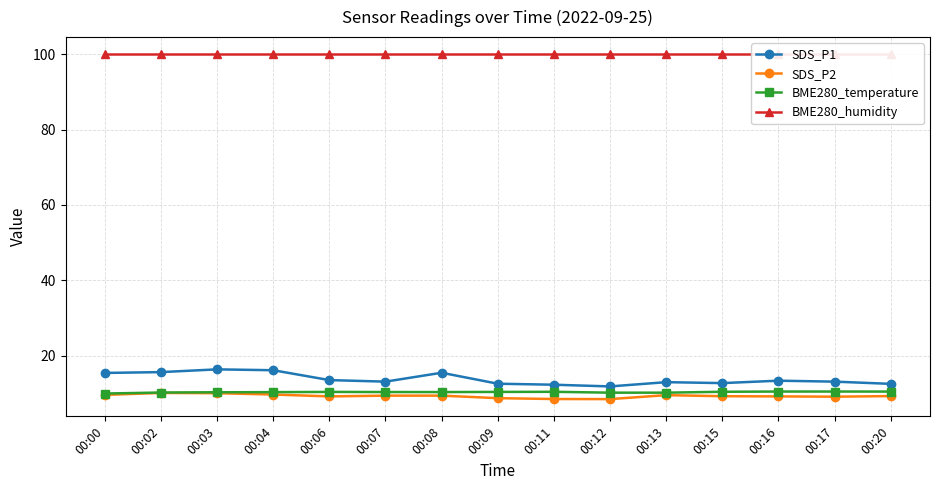

At 00:09, list the series in order from smallest to largest.

SDS_P2, BME280_temperature, SDS_P1, BME280_humidity